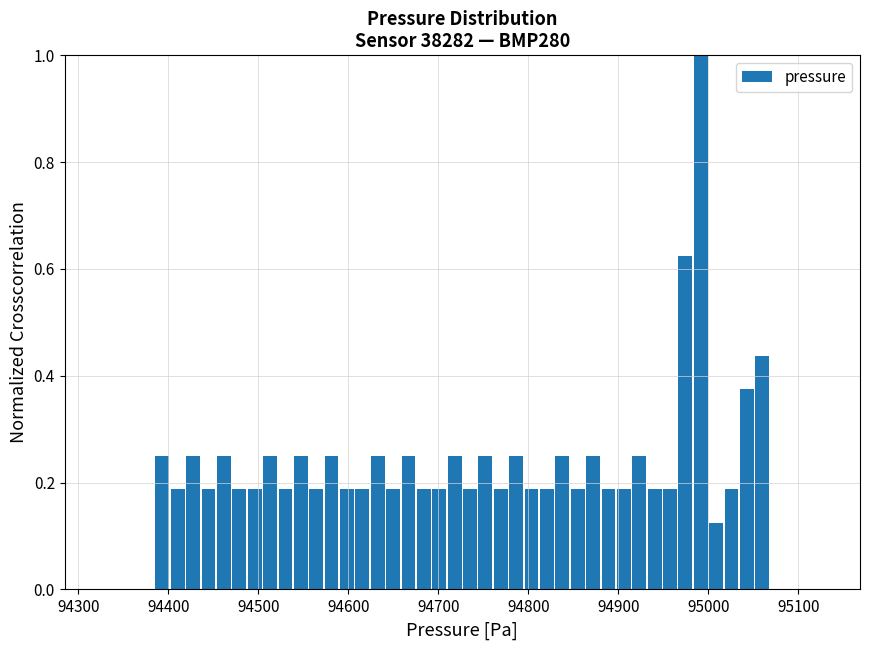

Read against the x-axis, roughly where is the centre of the tallest bar?

94990